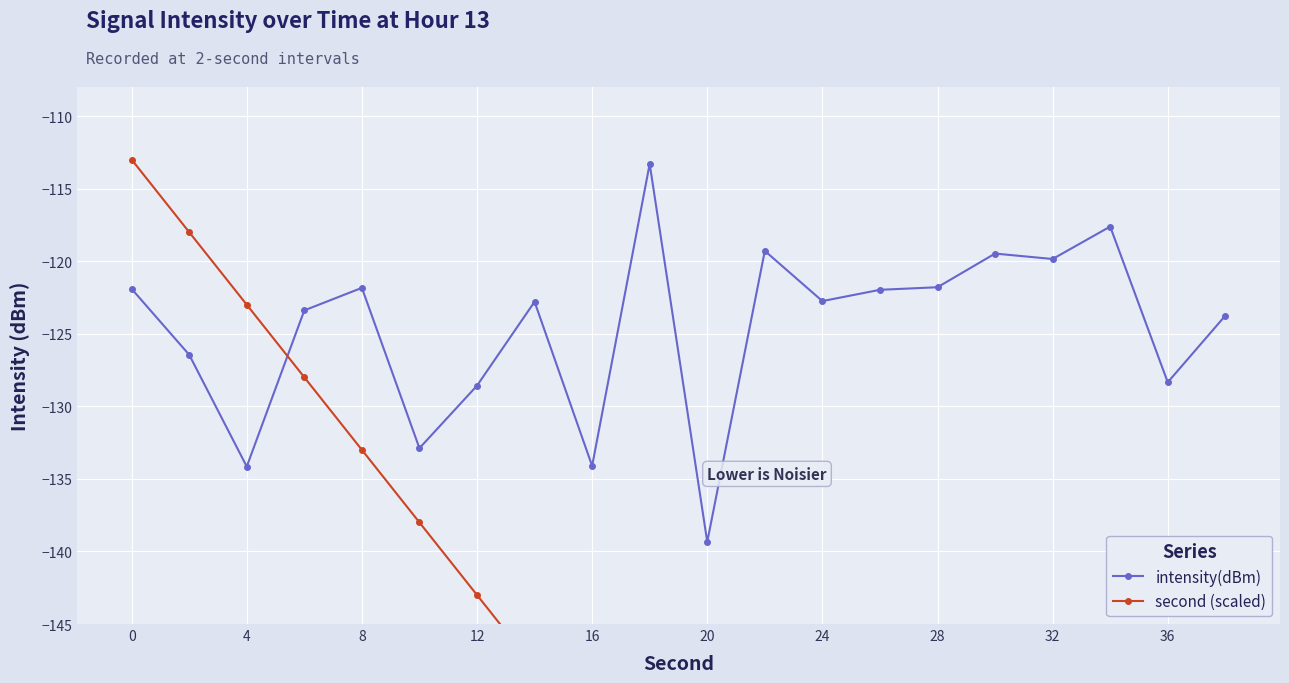

What is the value of the second (scaled) point at the 7th from the left?

-143.0